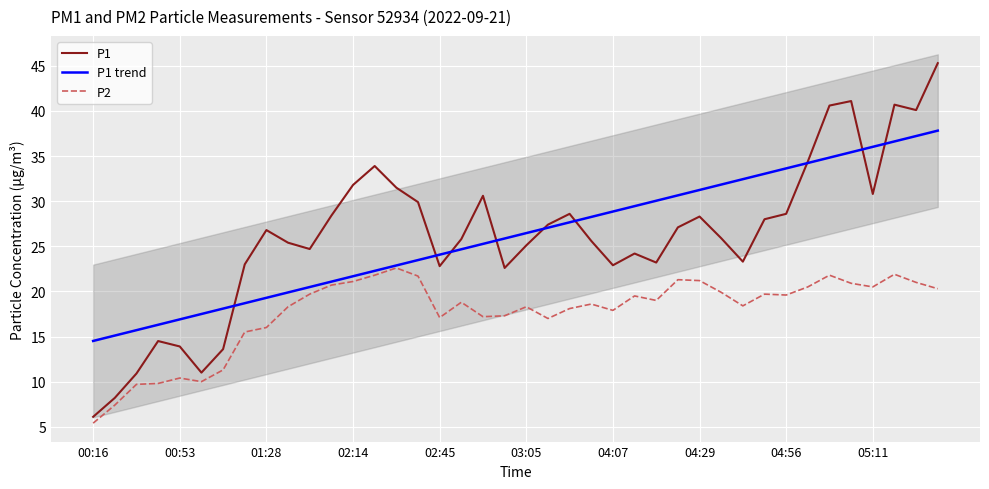

True or false: P1 has a value of 13.9 at 00:53.

True